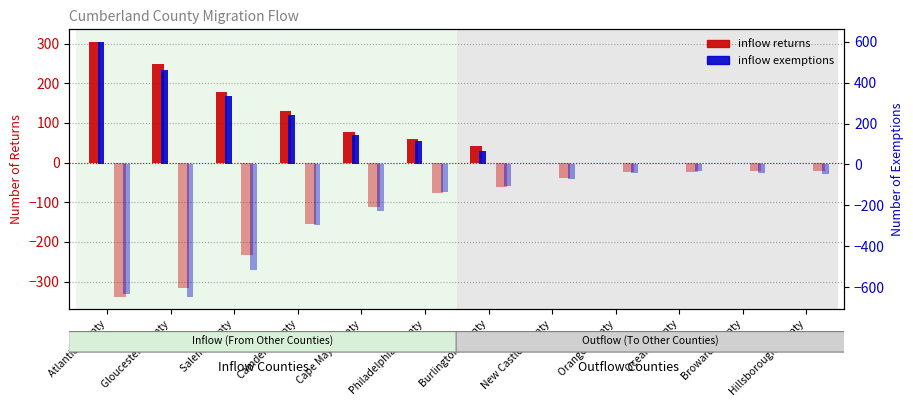

What position from the right is Camden County?

9